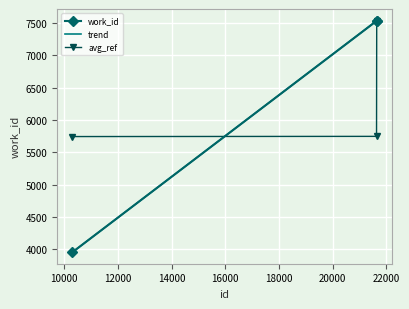

What is the minimum value for avg_ref?

5743.0